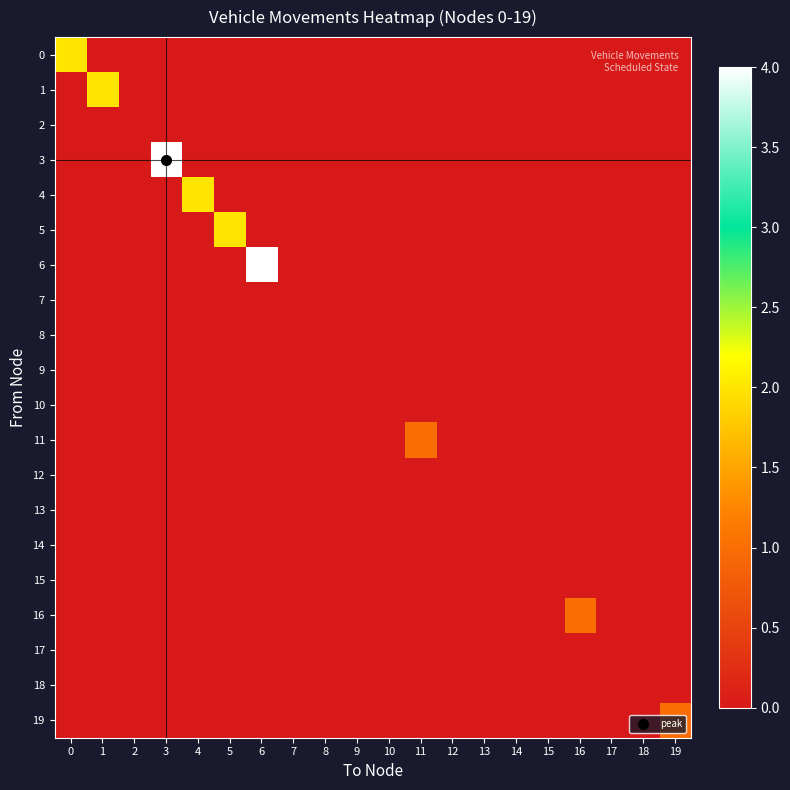

Reading right to left, transcribe all the data shown in this chart.

0: 19=0	18=0	17=0	16=0	15=0	14=0	13=0	12=0	11=0	10=0	9=0	8=0	7=0	6=0	5=0	4=0	3=0	2=0	1=0	0=2
1: 19=0	18=0	17=0	16=0	15=0	14=0	13=0	12=0	11=0	10=0	9=0	8=0	7=0	6=0	5=0	4=0	3=0	2=0	1=2	0=0
2: 19=0	18=0	17=0	16=0	15=0	14=0	13=0	12=0	11=0	10=0	9=0	8=0	7=0	6=0	5=0	4=0	3=0	2=0	1=0	0=0
3: 19=0	18=0	17=0	16=0	15=0	14=0	13=0	12=0	11=0	10=0	9=0	8=0	7=0	6=0	5=0	4=0	3=4	2=0	1=0	0=0
4: 19=0	18=0	17=0	16=0	15=0	14=0	13=0	12=0	11=0	10=0	9=0	8=0	7=0	6=0	5=0	4=2	3=0	2=0	1=0	0=0
5: 19=0	18=0	17=0	16=0	15=0	14=0	13=0	12=0	11=0	10=0	9=0	8=0	7=0	6=0	5=2	4=0	3=0	2=0	1=0	0=0
6: 19=0	18=0	17=0	16=0	15=0	14=0	13=0	12=0	11=0	10=0	9=0	8=0	7=0	6=4	5=0	4=0	3=0	2=0	1=0	0=0
7: 19=0	18=0	17=0	16=0	15=0	14=0	13=0	12=0	11=0	10=0	9=0	8=0	7=0	6=0	5=0	4=0	3=0	2=0	1=0	0=0
8: 19=0	18=0	17=0	16=0	15=0	14=0	13=0	12=0	11=0	10=0	9=0	8=0	7=0	6=0	5=0	4=0	3=0	2=0	1=0	0=0
9: 19=0	18=0	17=0	16=0	15=0	14=0	13=0	12=0	11=0	10=0	9=0	8=0	7=0	6=0	5=0	4=0	3=0	2=0	1=0	0=0
10: 19=0	18=0	17=0	16=0	15=0	14=0	13=0	12=0	11=0	10=0	9=0	8=0	7=0	6=0	5=0	4=0	3=0	2=0	1=0	0=0
11: 19=0	18=0	17=0	16=0	15=0	14=0	13=0	12=0	11=1	10=0	9=0	8=0	7=0	6=0	5=0	4=0	3=0	2=0	1=0	0=0
12: 19=0	18=0	17=0	16=0	15=0	14=0	13=0	12=0	11=0	10=0	9=0	8=0	7=0	6=0	5=0	4=0	3=0	2=0	1=0	0=0
13: 19=0	18=0	17=0	16=0	15=0	14=0	13=0	12=0	11=0	10=0	9=0	8=0	7=0	6=0	5=0	4=0	3=0	2=0	1=0	0=0
14: 19=0	18=0	17=0	16=0	15=0	14=0	13=0	12=0	11=0	10=0	9=0	8=0	7=0	6=0	5=0	4=0	3=0	2=0	1=0	0=0
15: 19=0	18=0	17=0	16=0	15=0	14=0	13=0	12=0	11=0	10=0	9=0	8=0	7=0	6=0	5=0	4=0	3=0	2=0	1=0	0=0
16: 19=0	18=0	17=0	16=1	15=0	14=0	13=0	12=0	11=0	10=0	9=0	8=0	7=0	6=0	5=0	4=0	3=0	2=0	1=0	0=0
17: 19=0	18=0	17=0	16=0	15=0	14=0	13=0	12=0	11=0	10=0	9=0	8=0	7=0	6=0	5=0	4=0	3=0	2=0	1=0	0=0
18: 19=0	18=0	17=0	16=0	15=0	14=0	13=0	12=0	11=0	10=0	9=0	8=0	7=0	6=0	5=0	4=0	3=0	2=0	1=0	0=0
19: 19=1	18=0	17=0	16=0	15=0	14=0	13=0	12=0	11=0	10=0	9=0	8=0	7=0	6=0	5=0	4=0	3=0	2=0	1=0	0=0